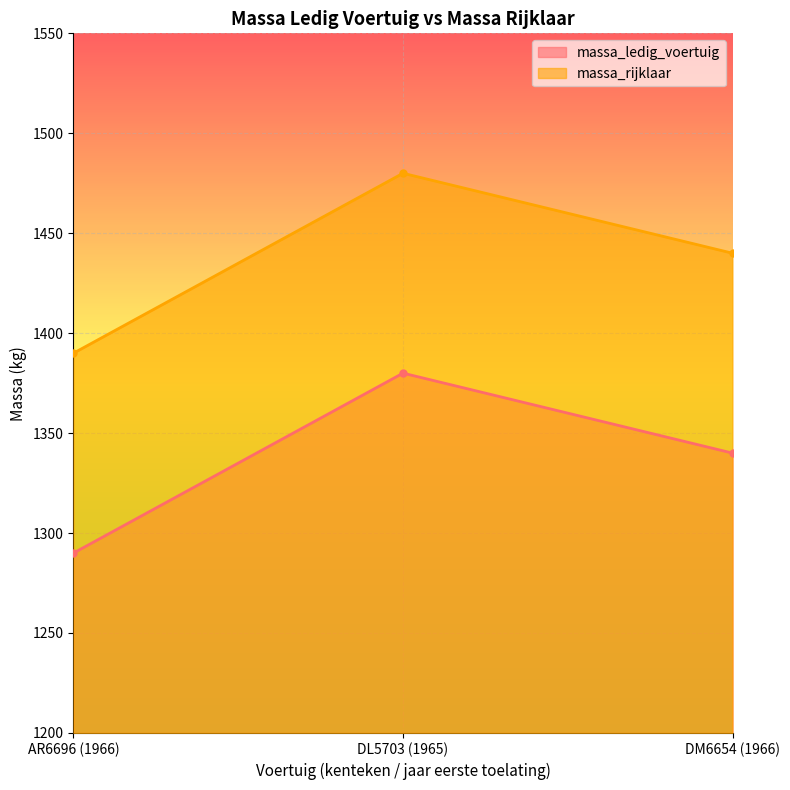

What is the label of the 1st point from the right?

DM6654 (1966)